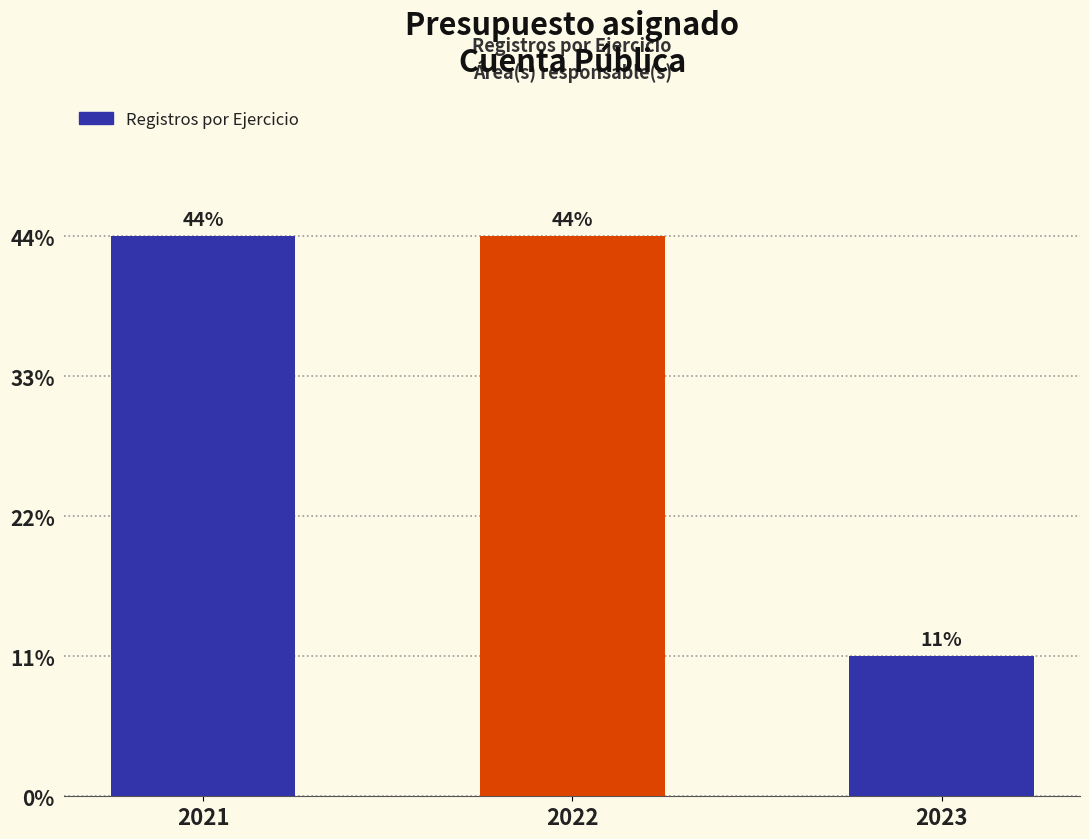

Are the bars horizontal?

No